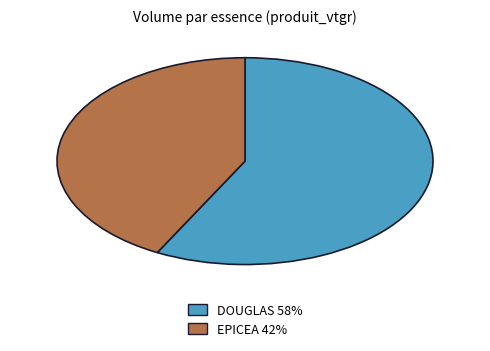

What is the ratio of the value at EPICEA to the value at DOUGLAS?

0.7